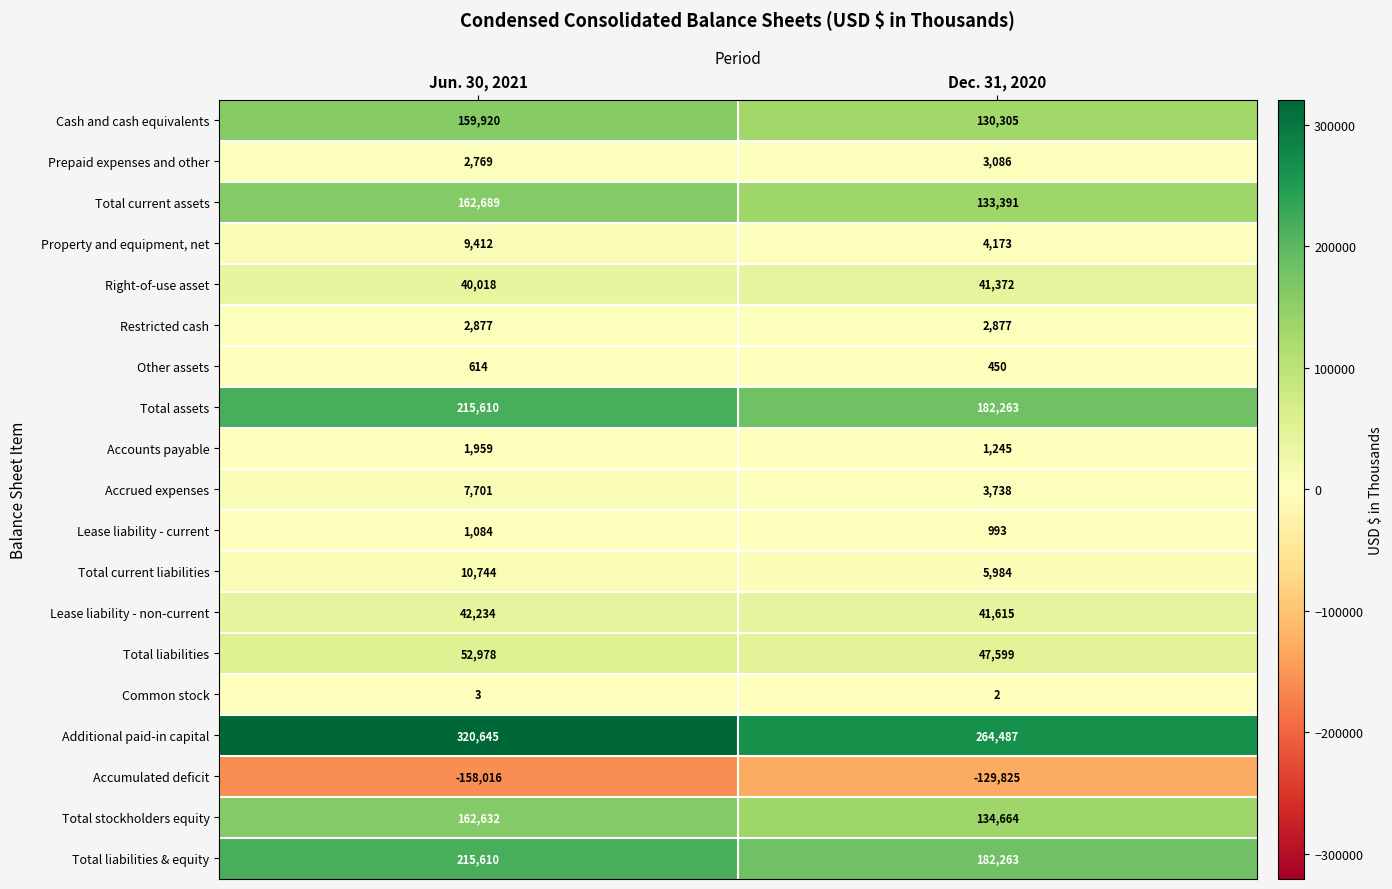

What is the total value across all series at Jun. 30, 2021?

1251483